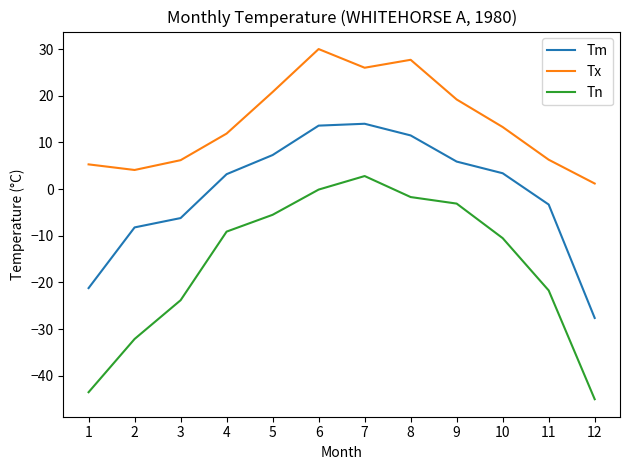

How many values in Tm are below zero?

5